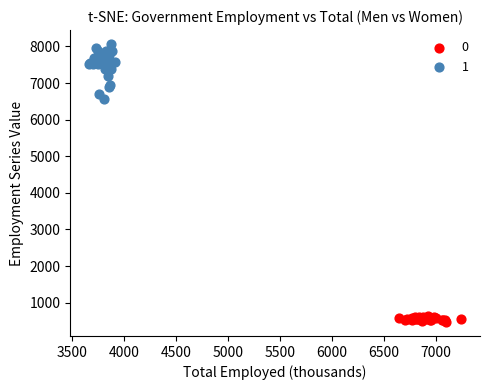

Which series has the widest spread of Y values?

1